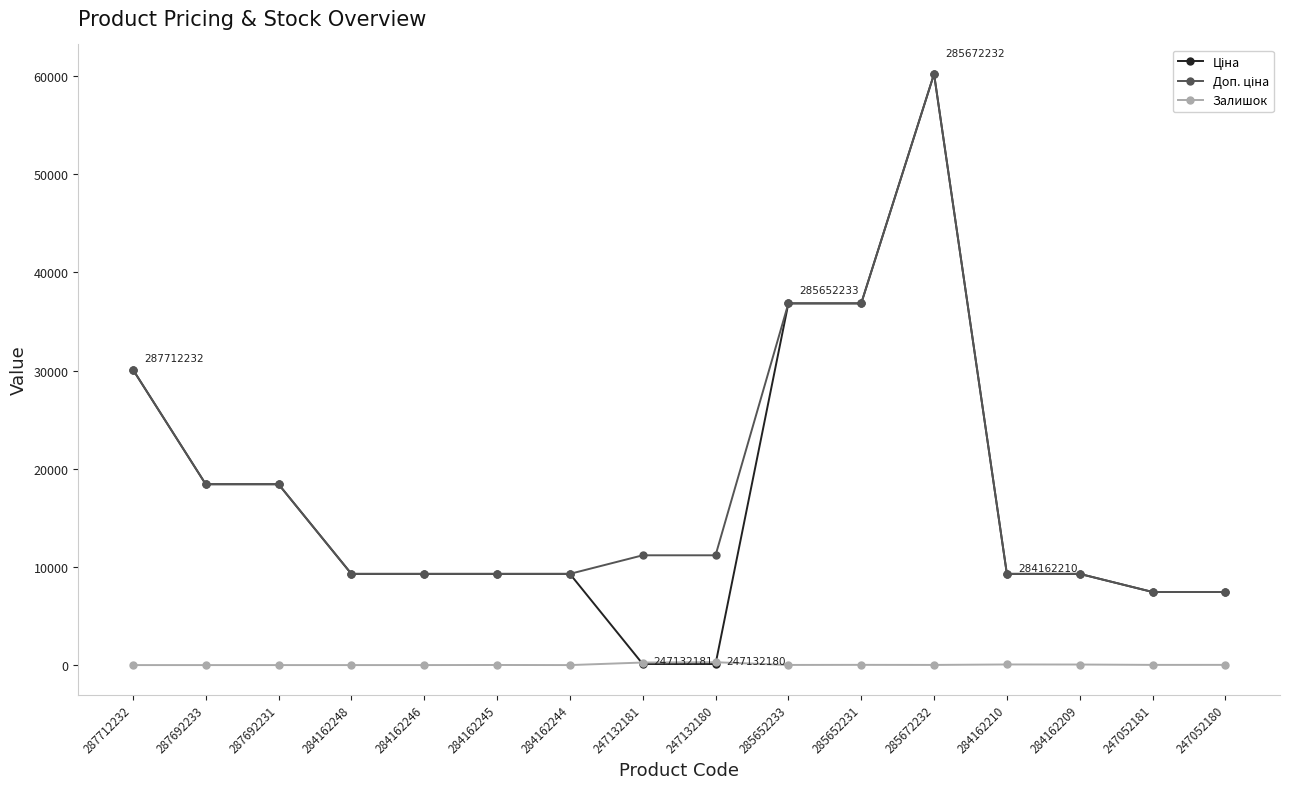

At which category is the sum across all series the highest?

285672232